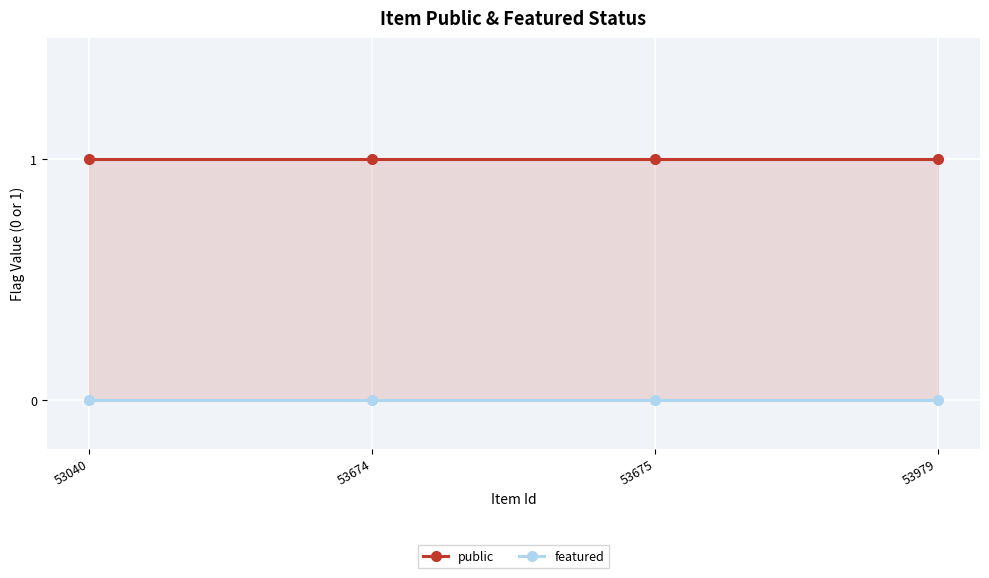

What are all the series names shown in the legend?

public, featured